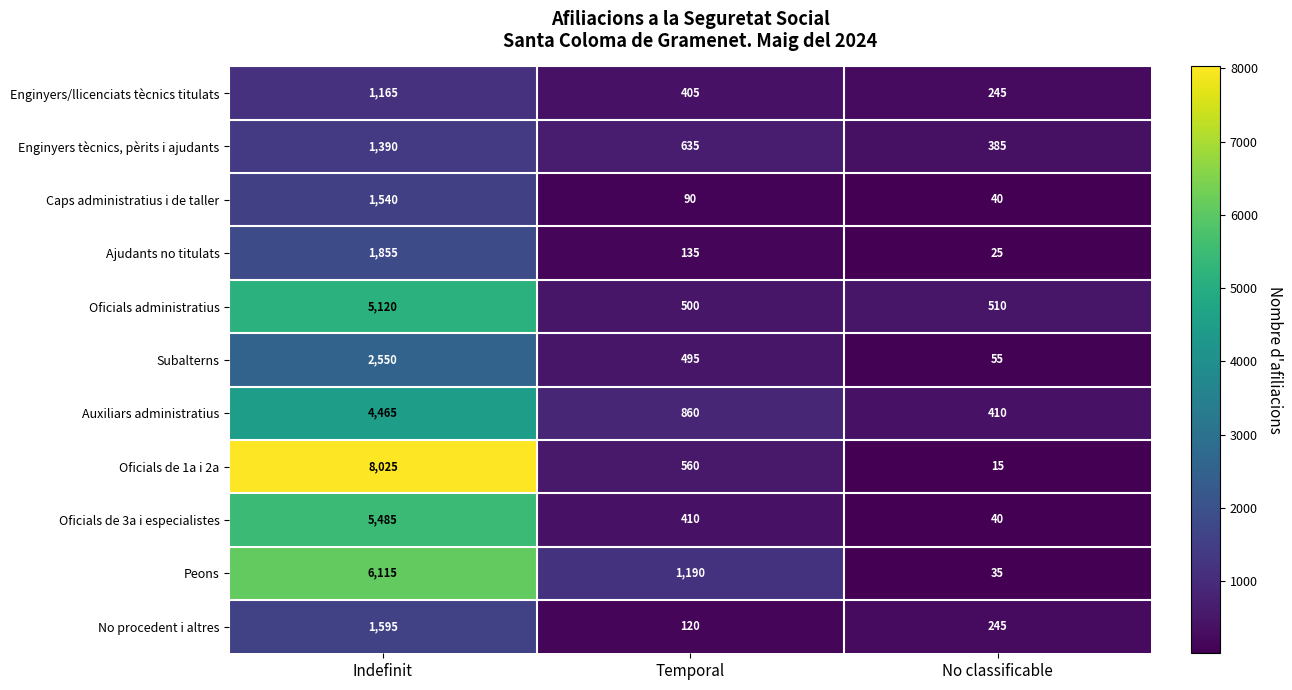

Where is Auxiliars administratius nearest to the value 2437?

Temporal